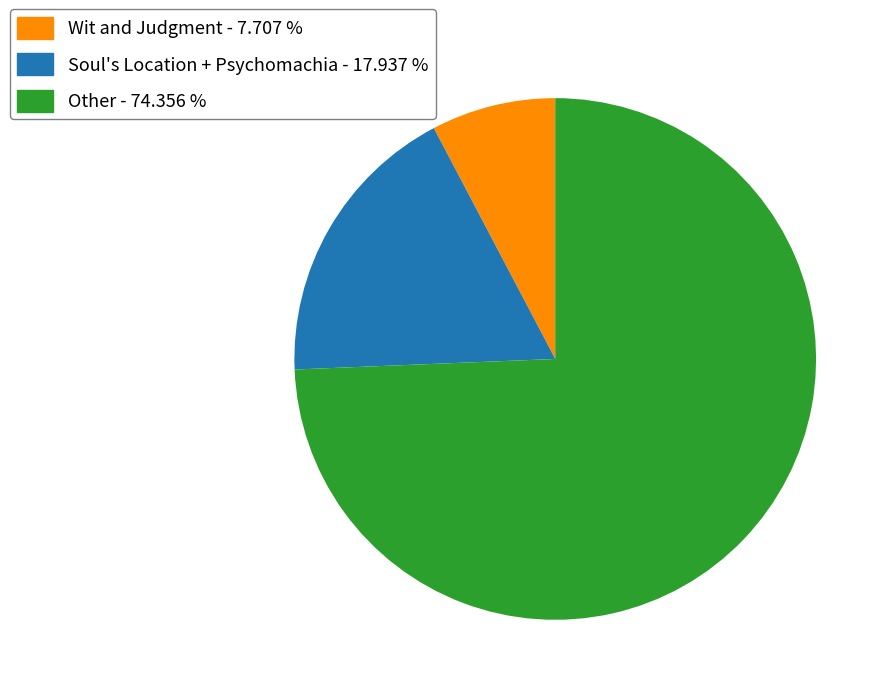

What is the smallest slice in the pie chart?

Wit and Judgment - 7.707 %